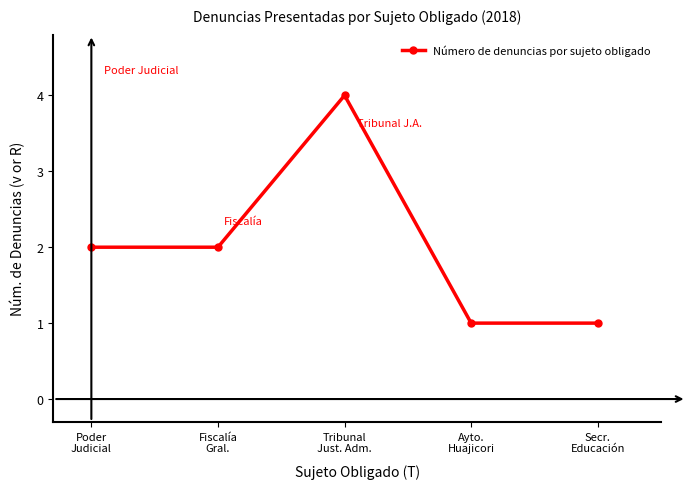

Is it true that the value at Ayto.
Huajicori is 1?

True